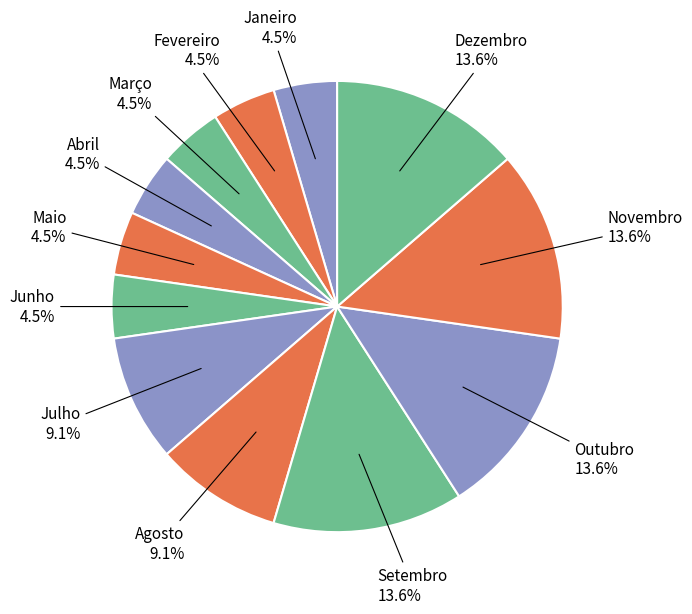

Do Novembro and Outubro together represent more than half of the pie?

No